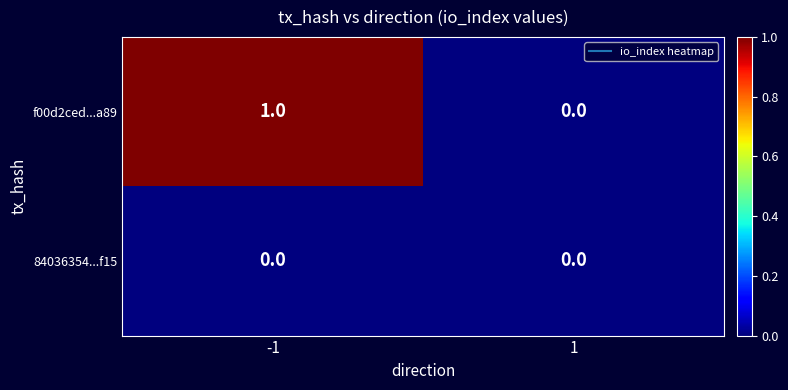

Reading left to right, transcribe all the data shown in this chart.

f00d2ced...a89: 1	0
84036354...f15: 0	0